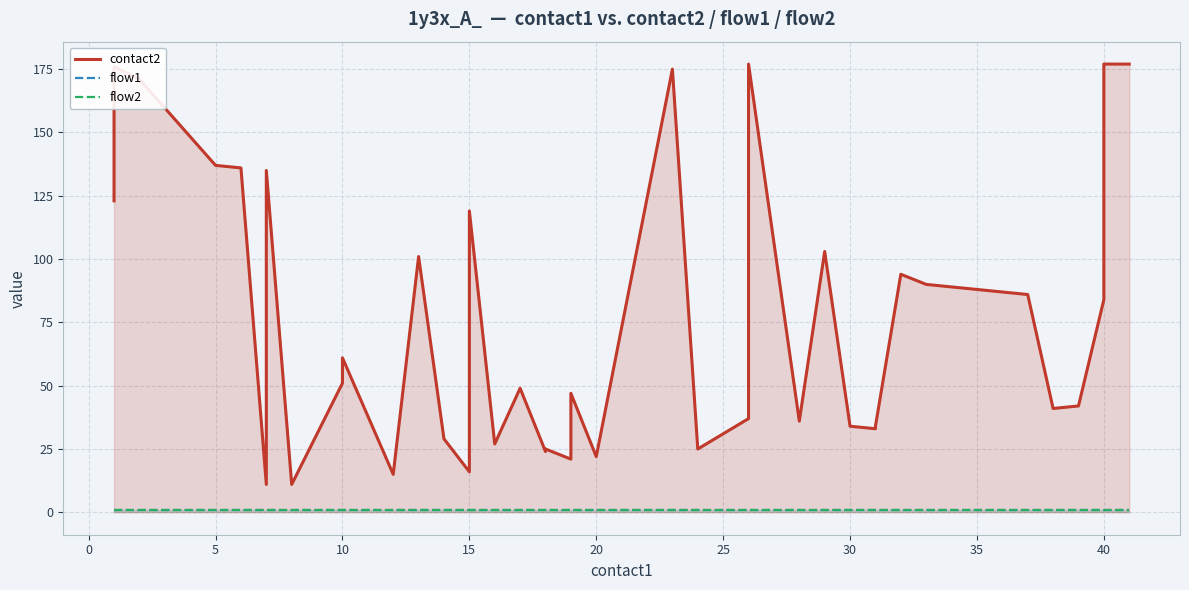

How many distinct data groups are displayed?

3